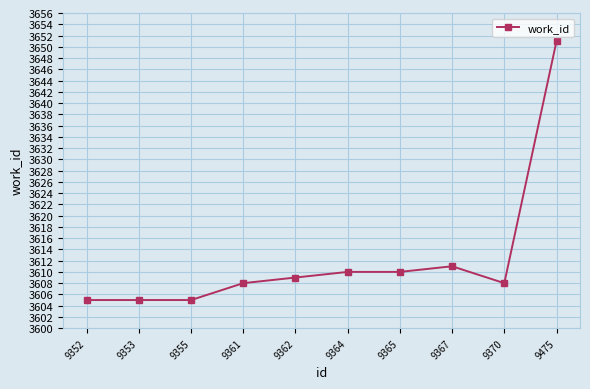

What is the smallest value displayed?

3605